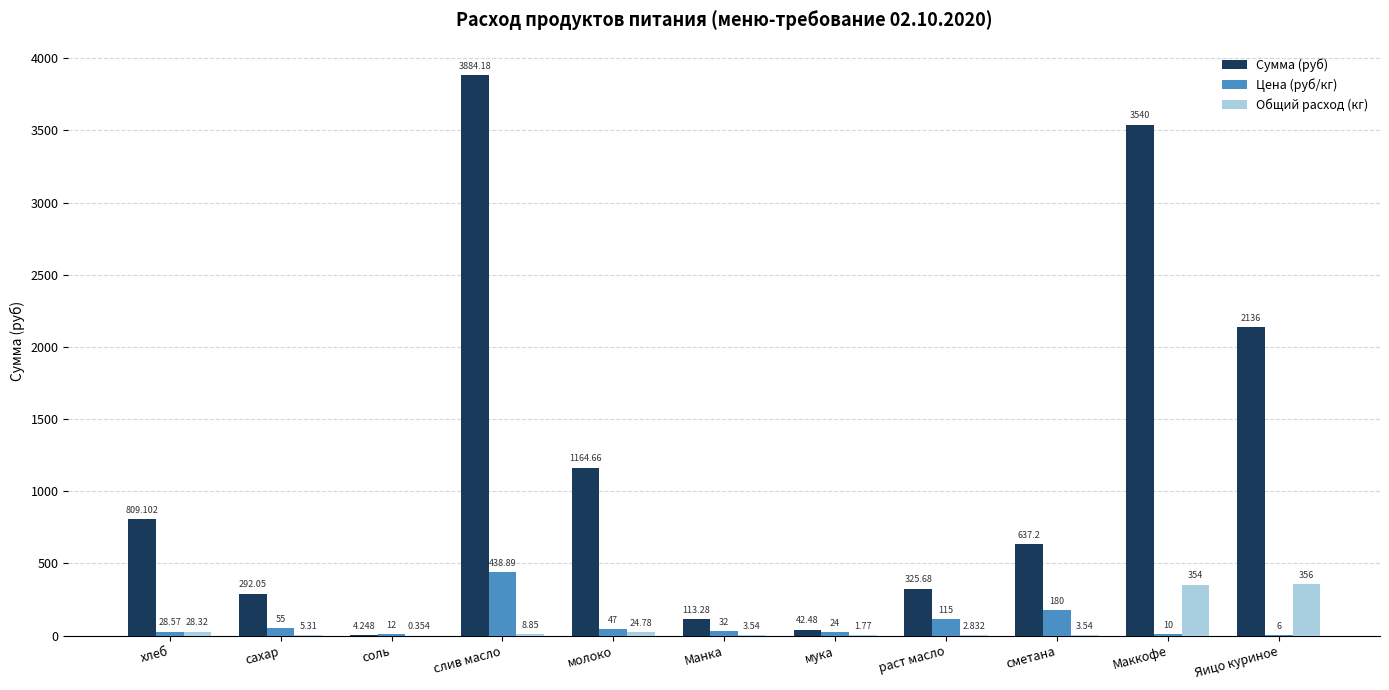

What is the average value of the Цена (руб/кг) series?

86.2